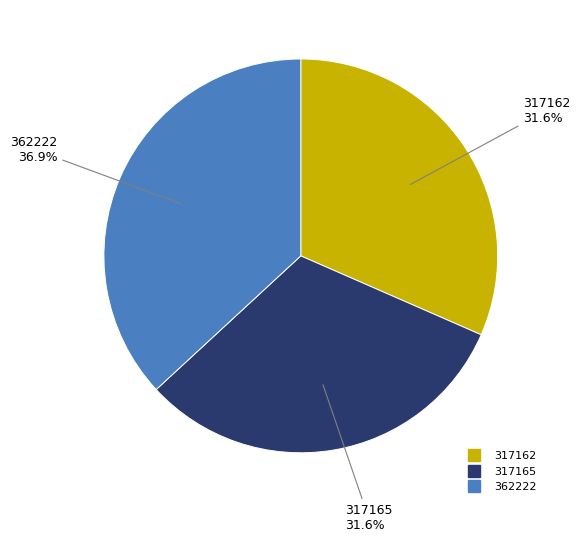

Does any single category account for the majority?

No